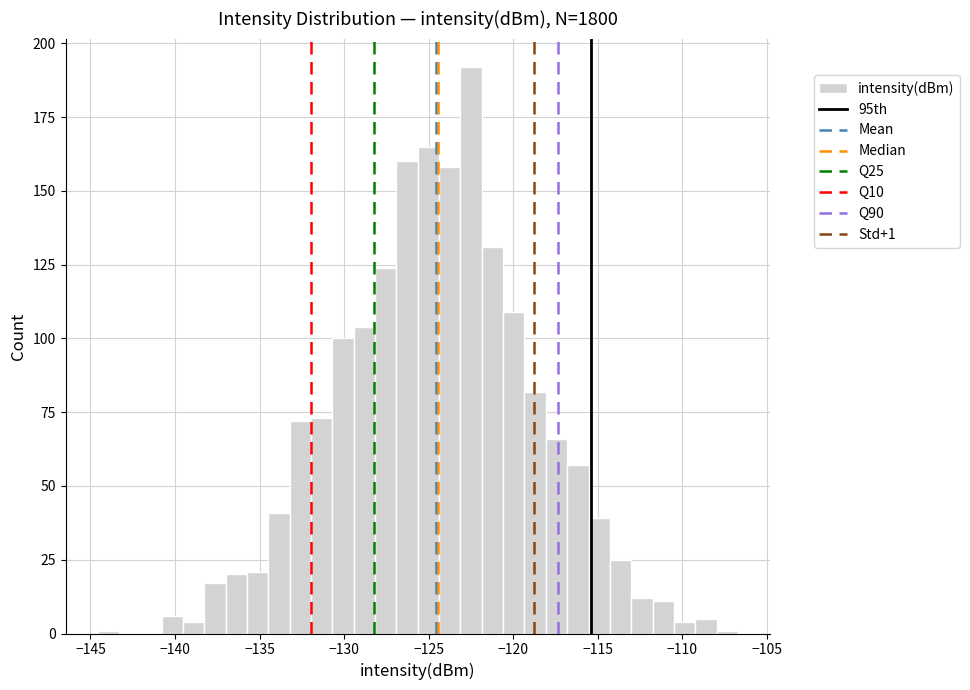

Around what value on the x-axis is the tallest bar? Give the approximate position of its centre, as read against the axis.

-122.5